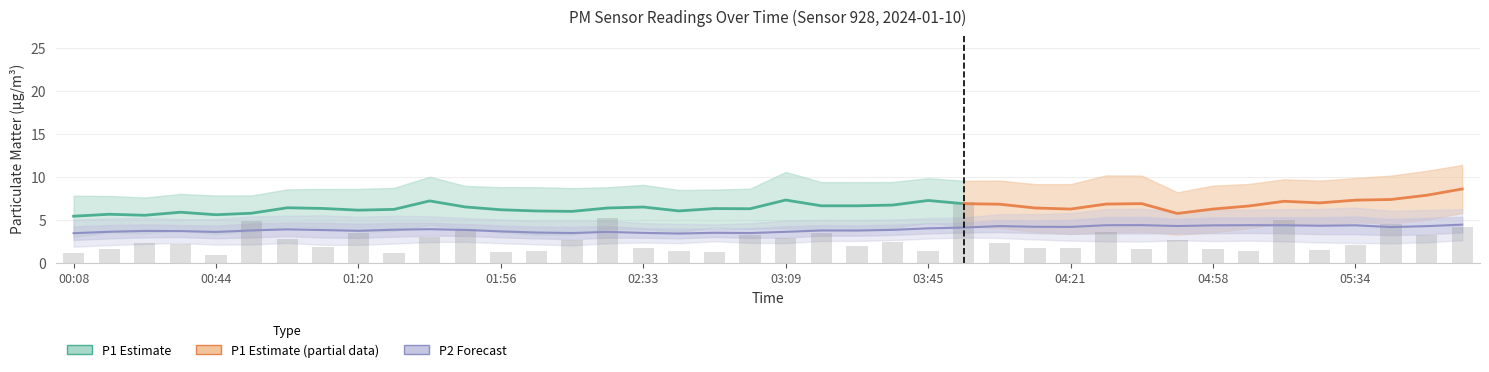

What is the sum of the values at 06:01 and 04:12?

5.9